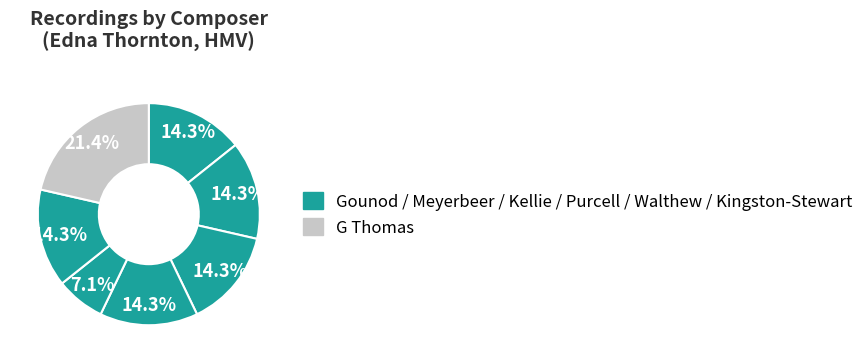

Count the number of slices in the pie.

7